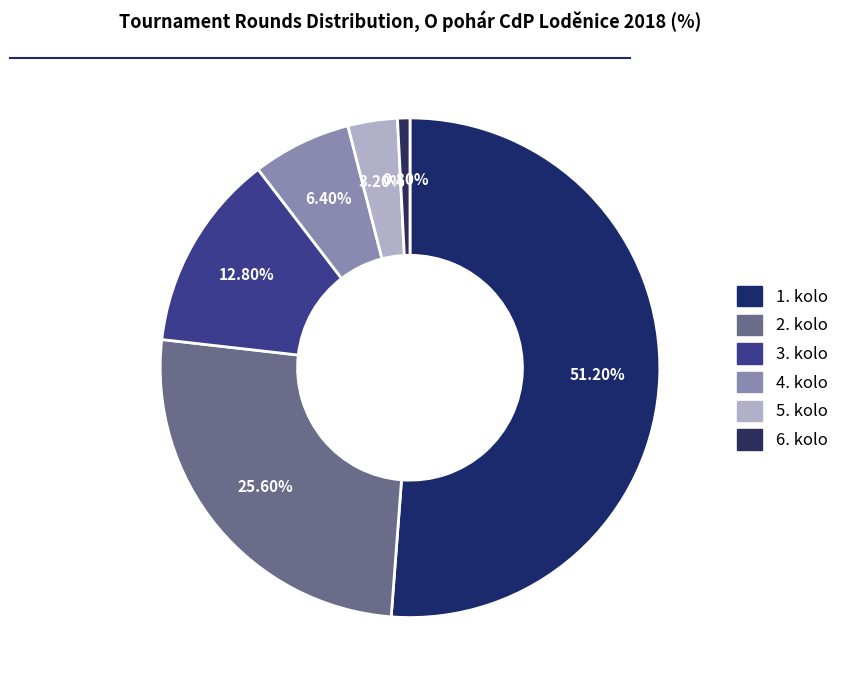

How many slices are in this pie chart?

6